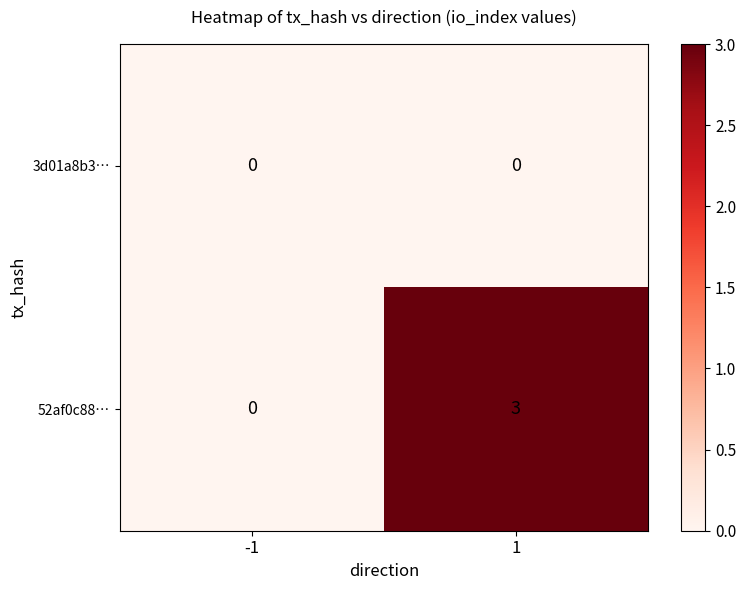

Reading left to right, extract all data points from this chart.

3d01a8b3…: -1=0	1=0
52af0c88…: -1=0	1=3